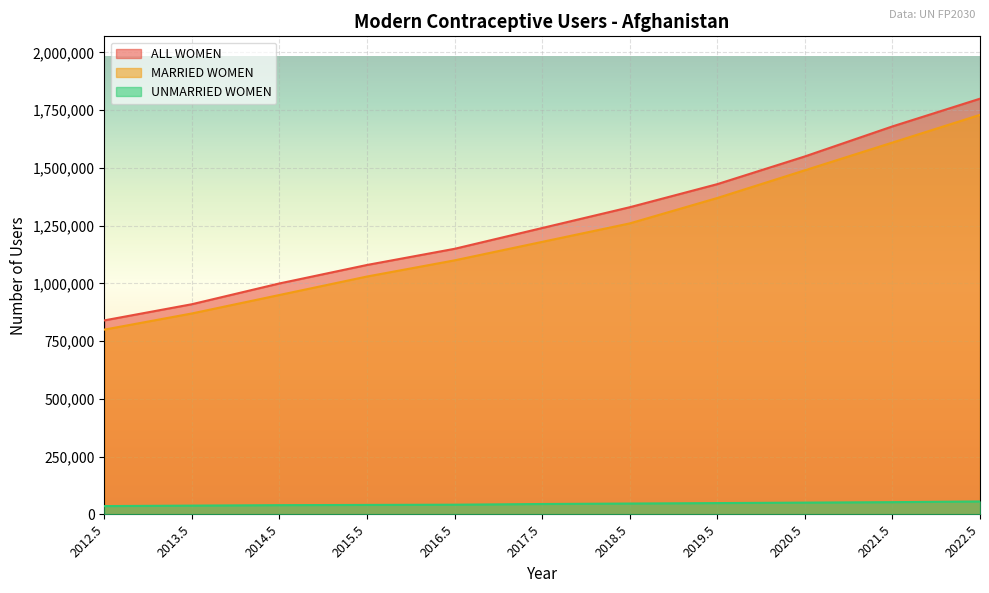

What is the spread (max minus min) of values at 2019.5?

1381000